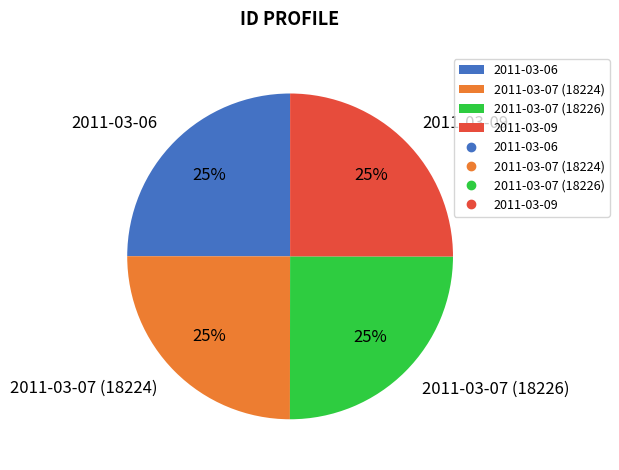

Approximately how many times larger is the value at 2011-03-07 (18226) compared to 2011-03-09?

1.0